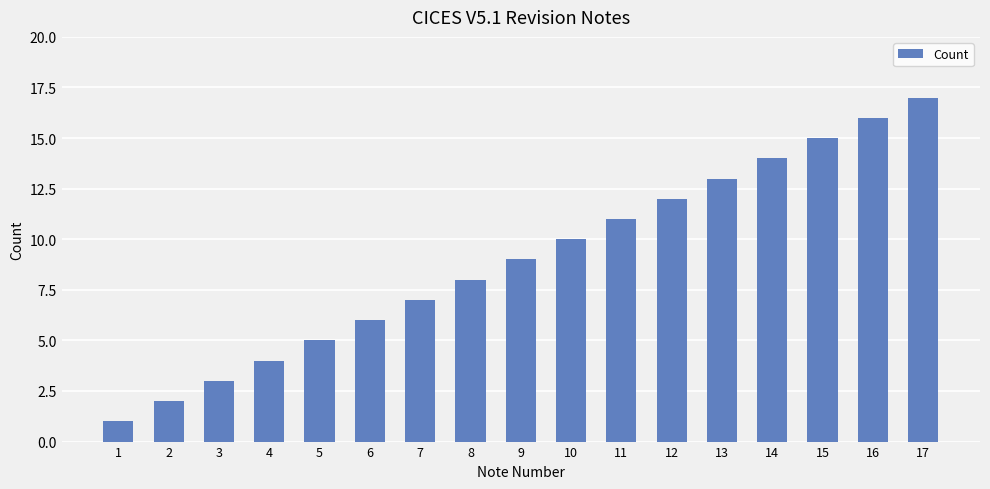

At which label is the value closest to 9?

9